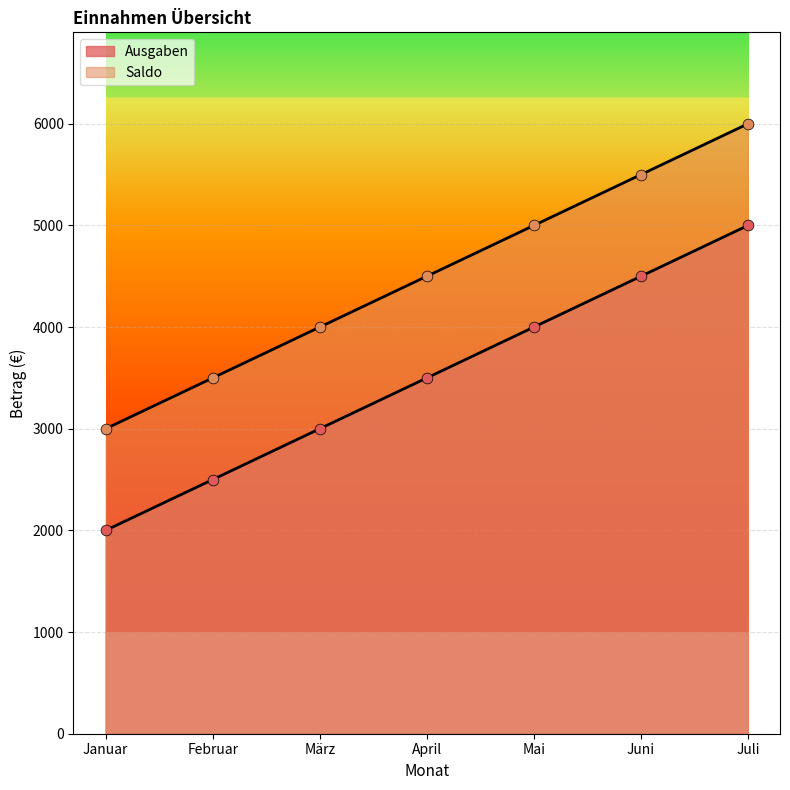

Which series has the largest Y range (max minus min)?

Ausgaben